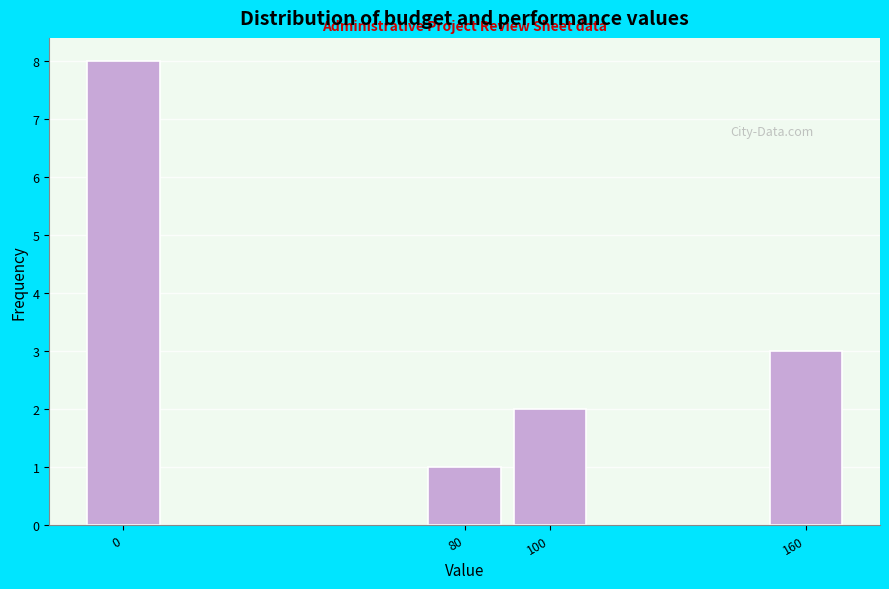

Reading right to left, what are all the values shown in this chart?

160=3	100=2	80=1	0=8